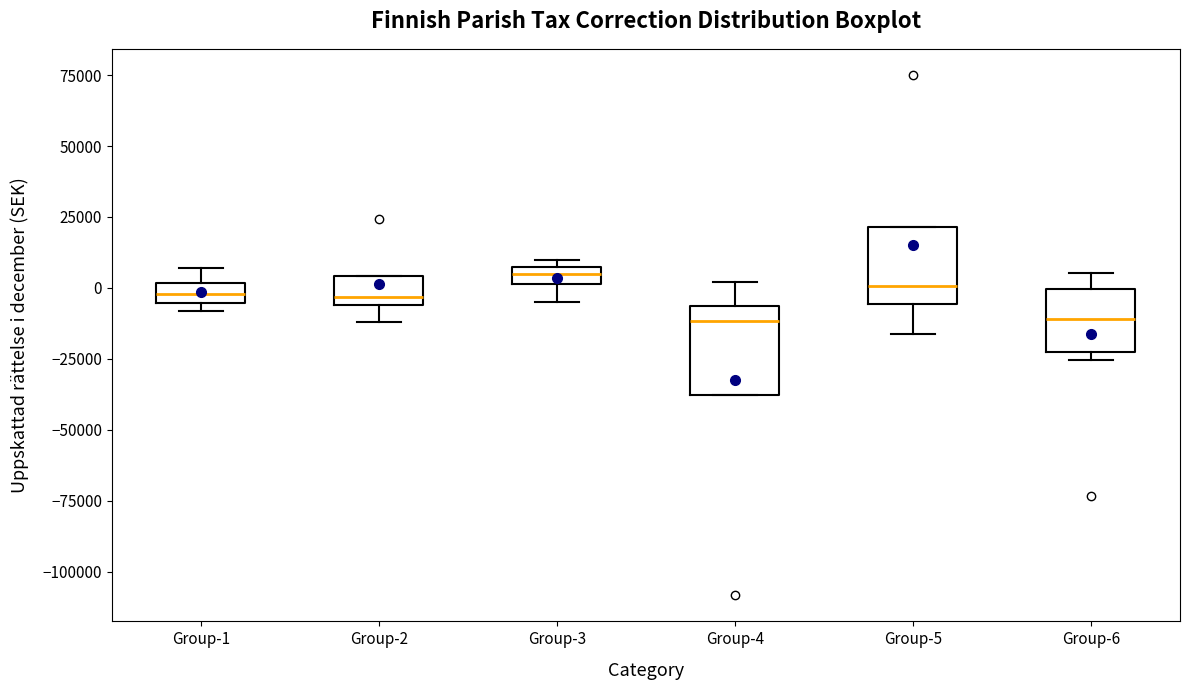

Where is the upper edge of the box for Group-1 on the y-axis? The values are not printed on the chart, so give them approximately, as read against the axis.

0